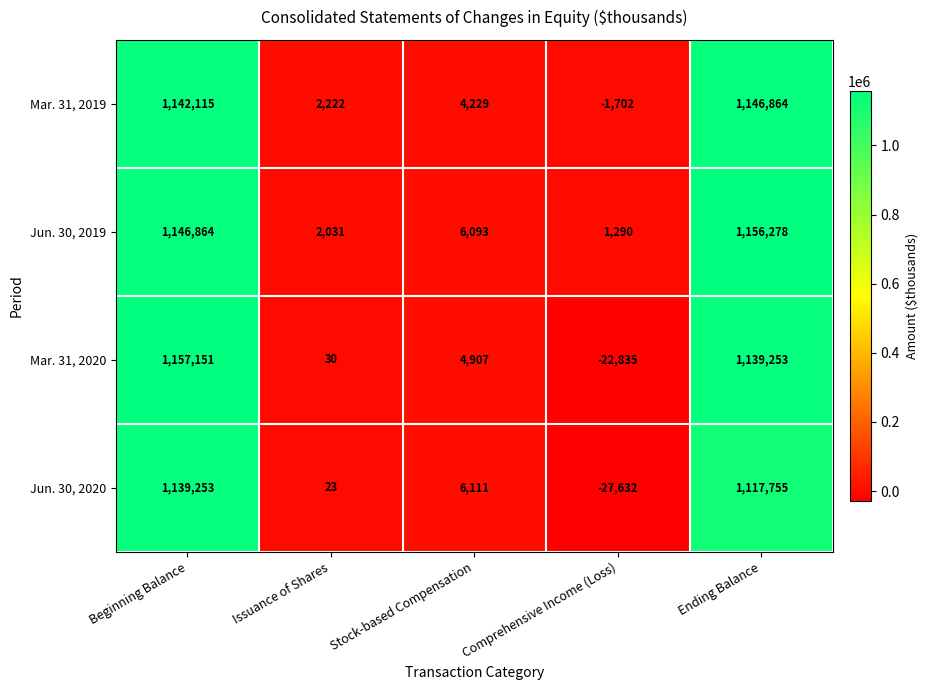

Count the number of data series in this chart.

4